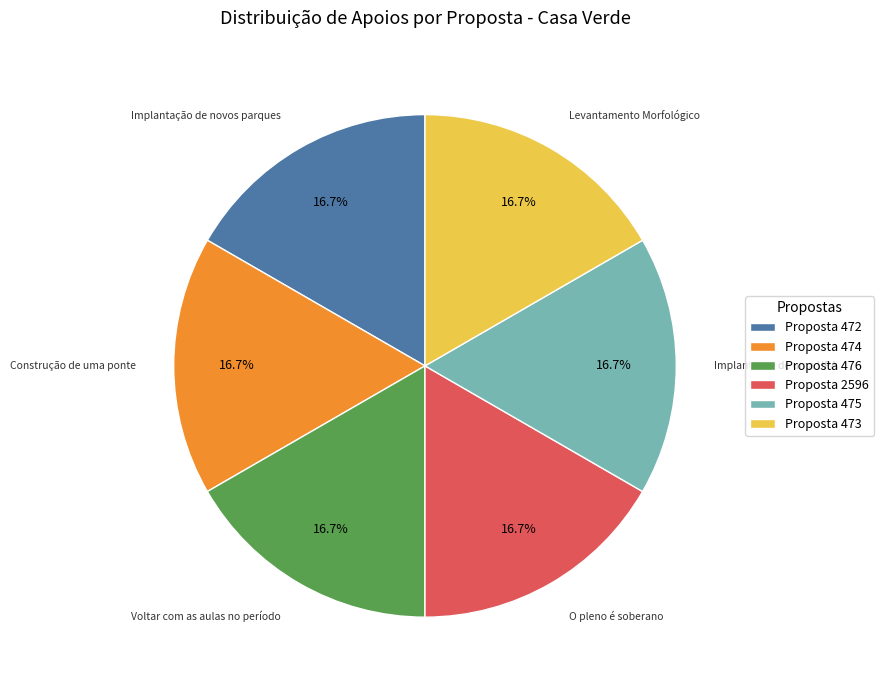

How many segments does this pie chart have?

6